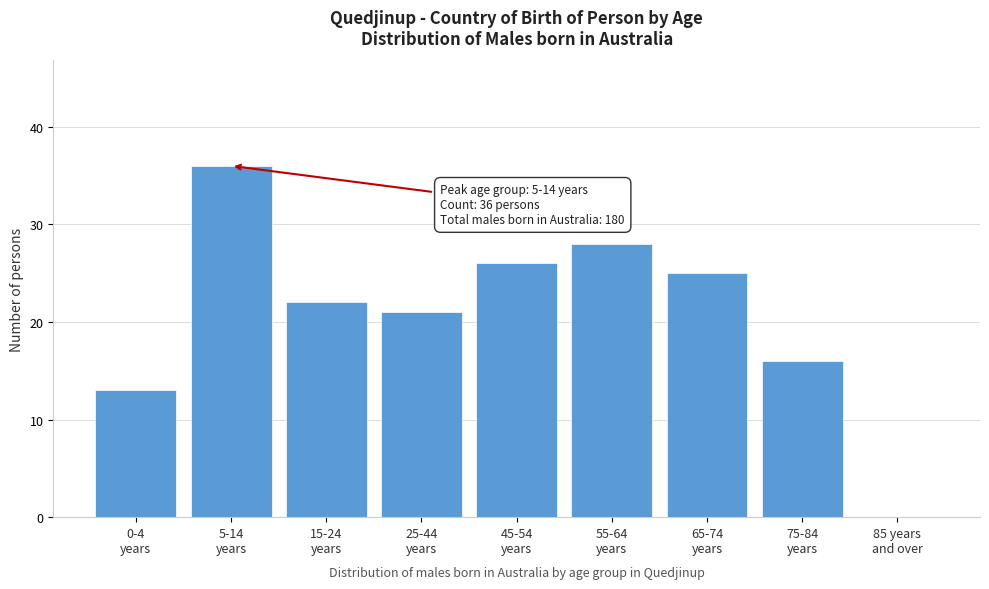

What is the greatest value displayed?

36